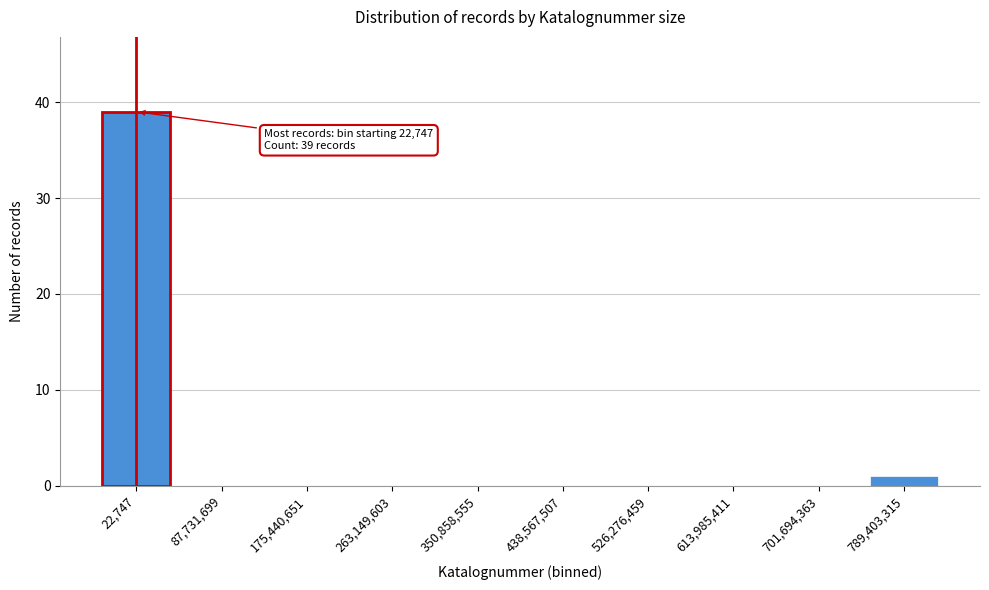

Reading right to left, extract all data points from this chart.

789,403,315=1	701,694,363=0	613,985,411=0	526,276,459=0	438,567,507=0	350,858,555=0	263,149,603=0	175,440,651=0	87,731,699=0	22,747=39